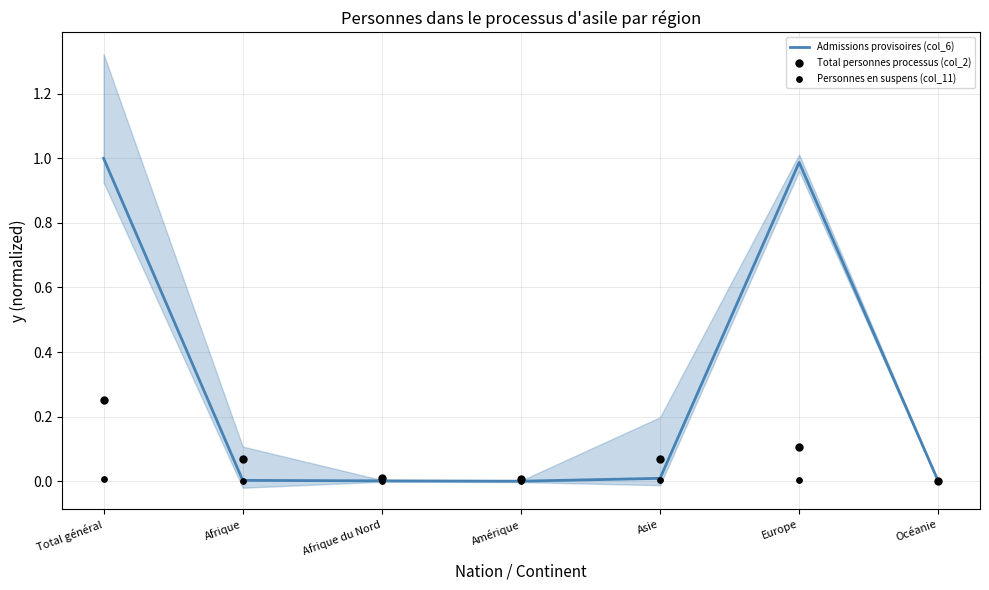

Which series reaches the maximum Y coordinate?

Admissions provisoires (col_6)